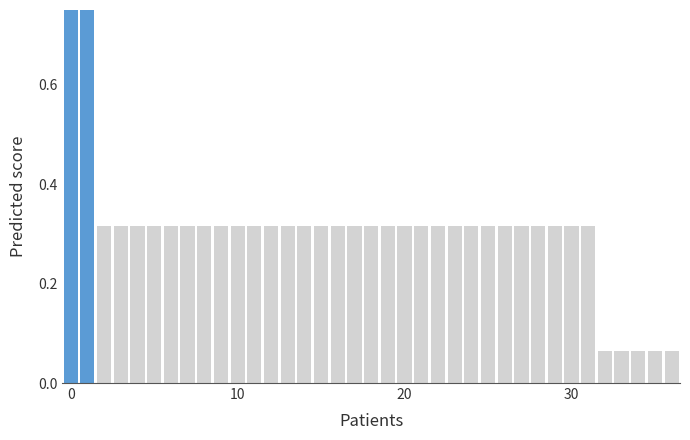

Which label corresponds to the smallest value in the chart?

32